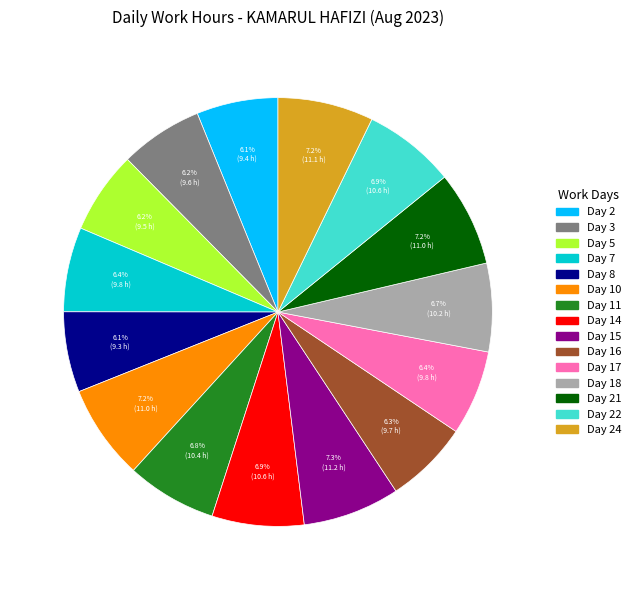

Is there a majority slice in this chart?

No